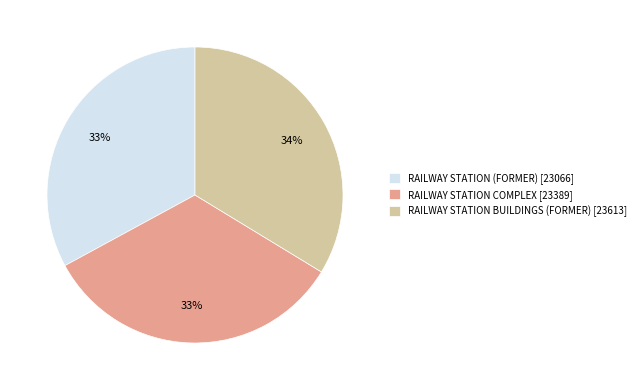

Do RAILWAY STATION BUILDINGS (FORMER) [23613] and RAILWAY STATION COMPLEX [23389] together represent more than half of the pie?

Yes